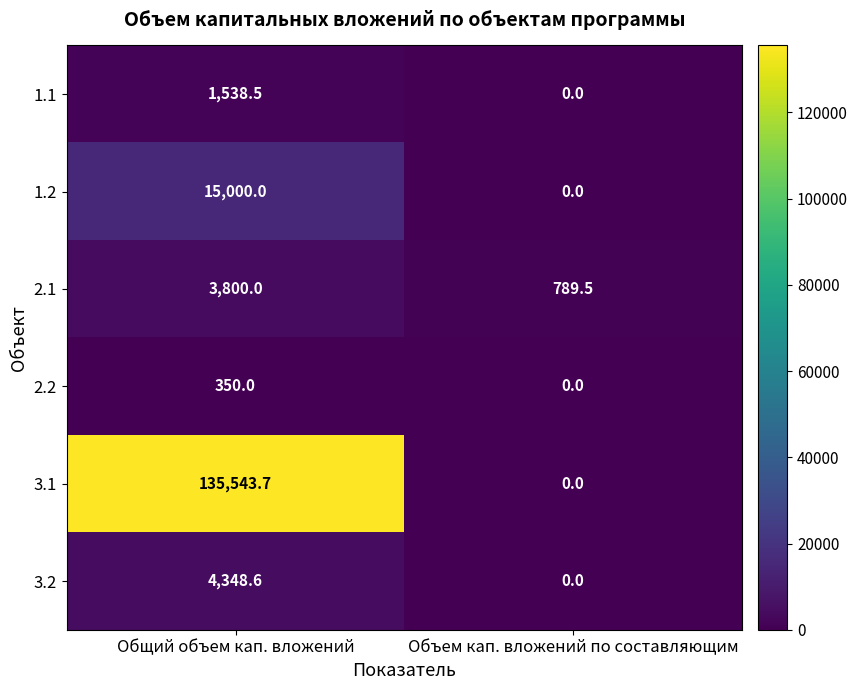

Which series changed the most between Общий объем кап. вложений and Объем кап. вложений по составляющим?

3.1